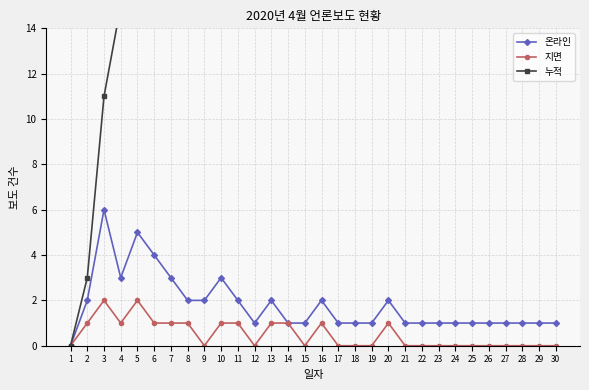

How many interior local valleys does the 온라인 series have?

2